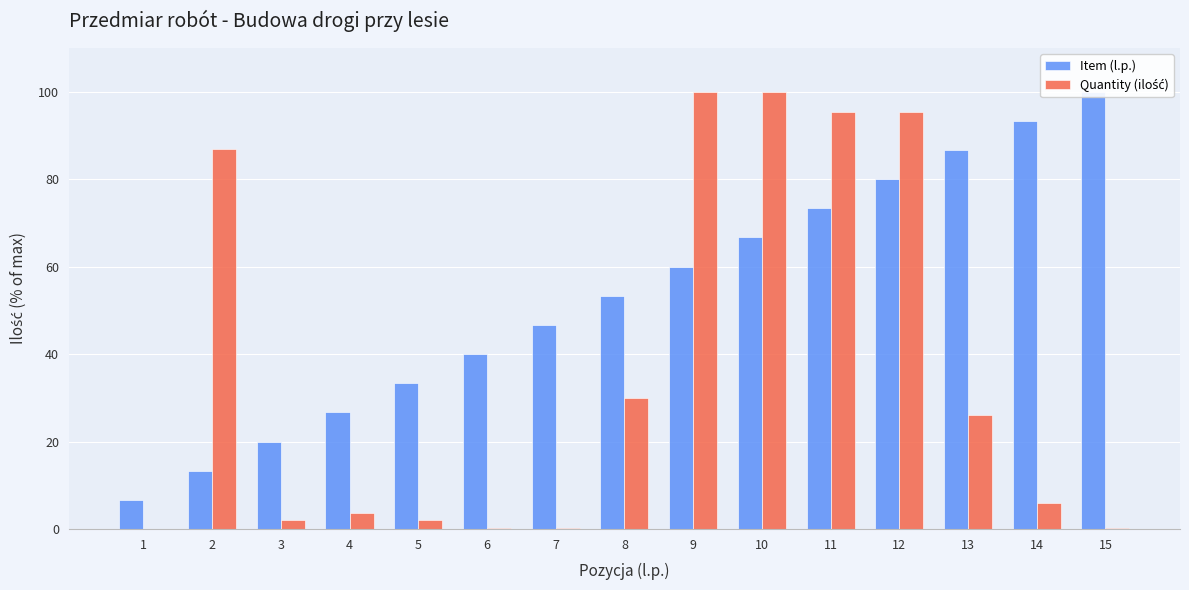

What is the spread (max minus min) of values at 13?

60.7